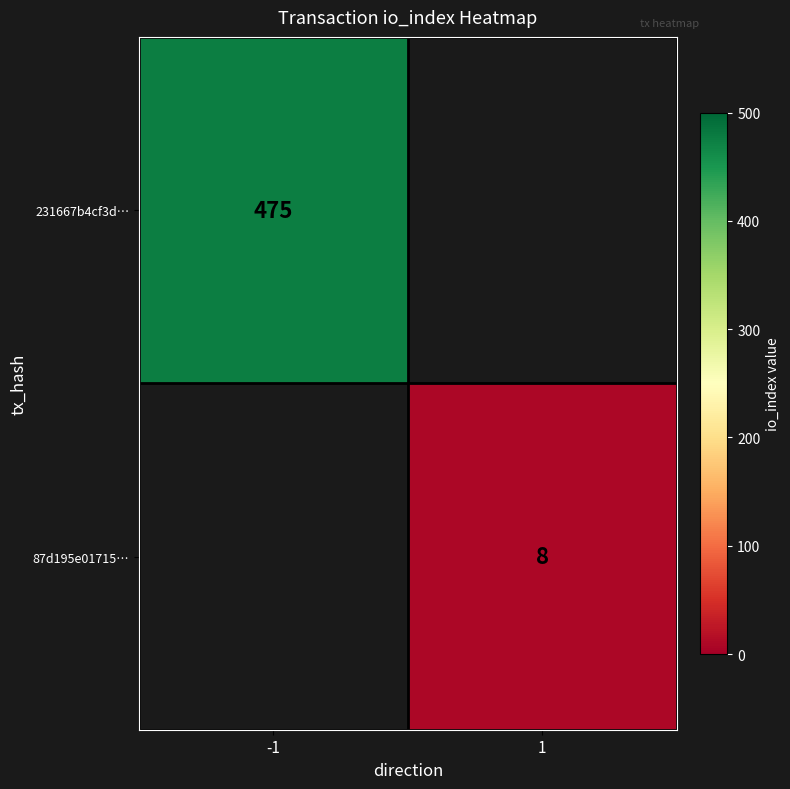

True or false: 231667b4cf3d… has a value of 475 at -1.

True